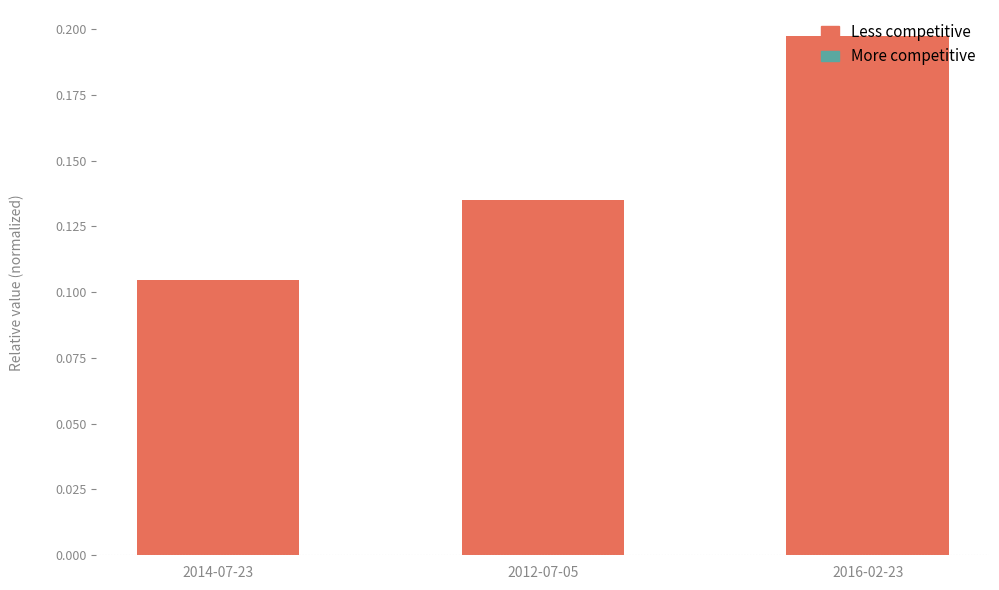

Rank the categories by value from lowest to highest.

2014-07-23, 2012-07-05, 2016-02-23